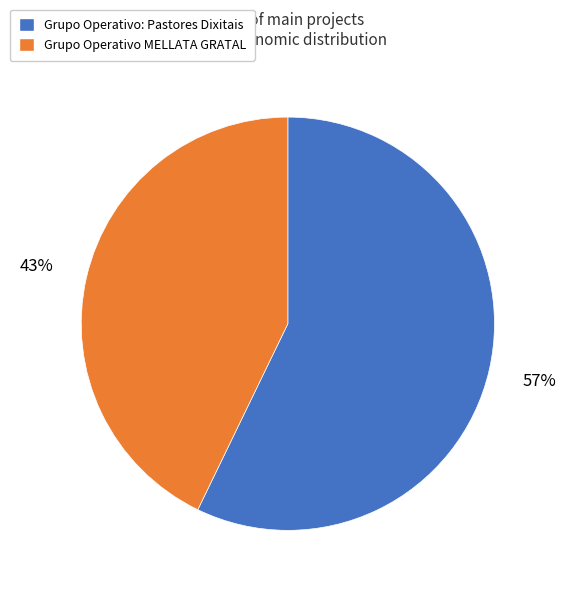

Rank the categories by value from highest to lowest.

Grupo Operativo: Pastores Dixitais, Grupo Operativo MELLATA GRATAL